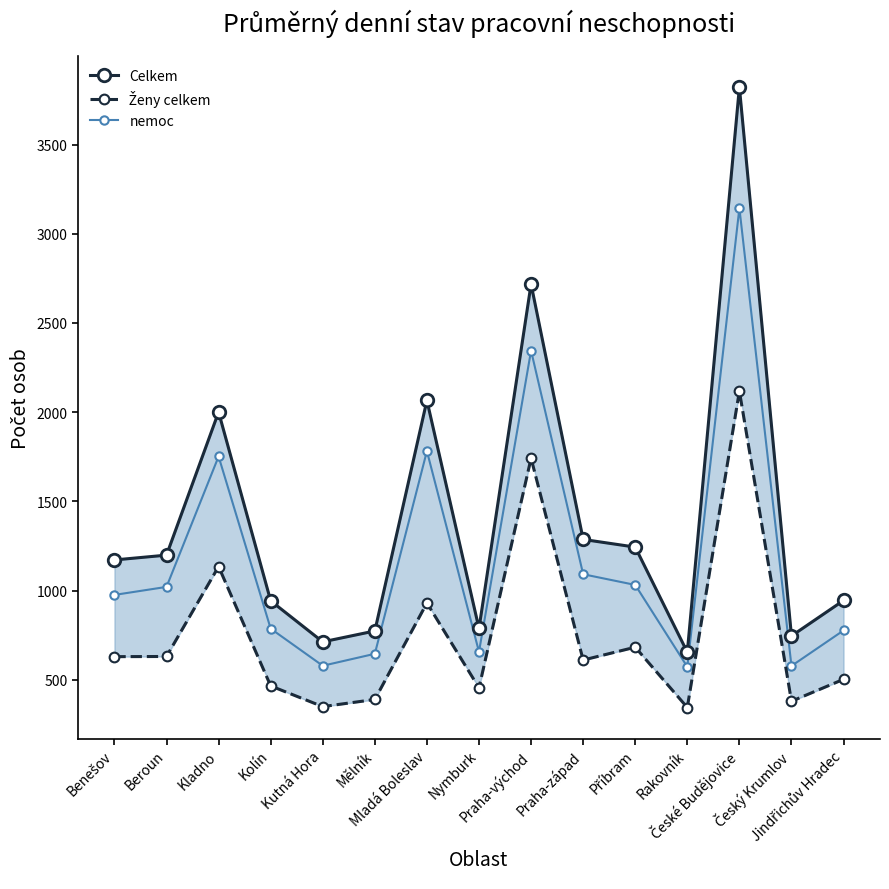

True or false: nemoc and Celkem cross at least once.

False